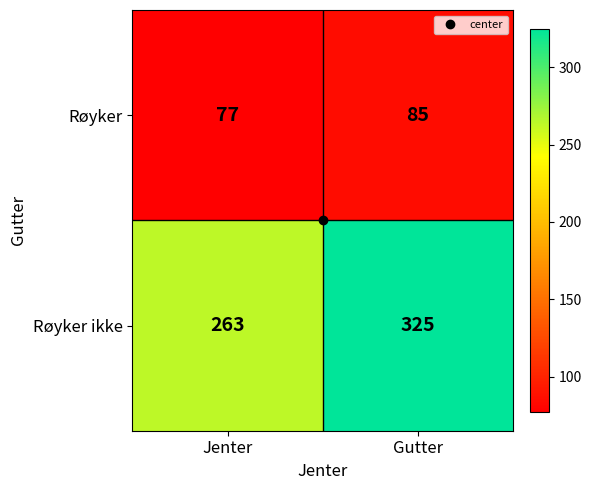

The value of Røyker ikke at Gutter is 83. True or false?

False